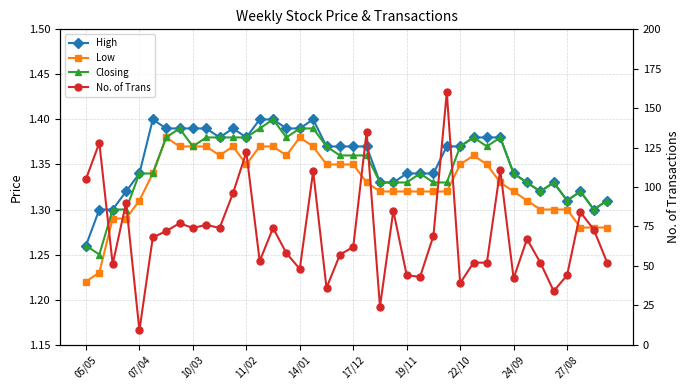

True or false: High and Closing intersect in this chart.

False